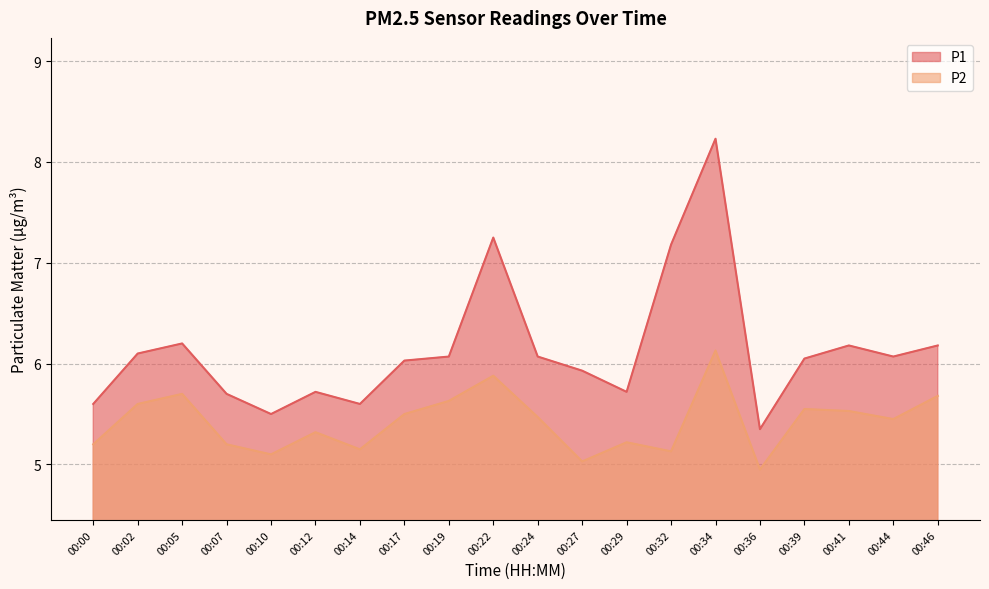

At which category is the sum across all series the highest?

00:34